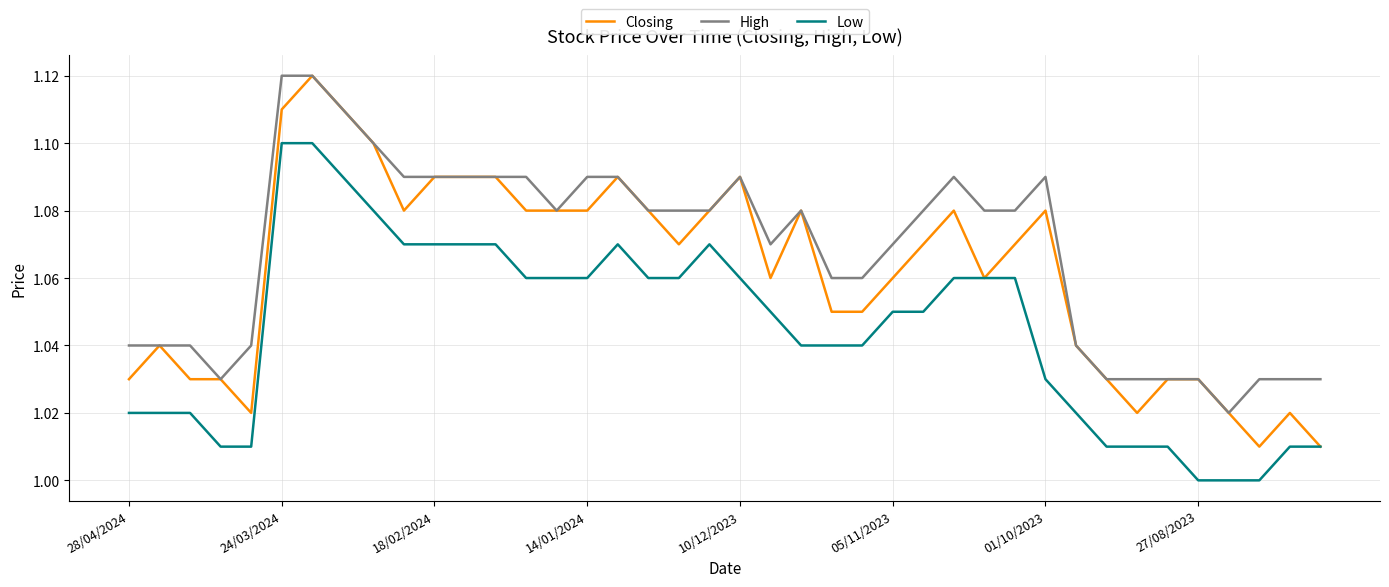

Which series has the largest total across all categories?

High